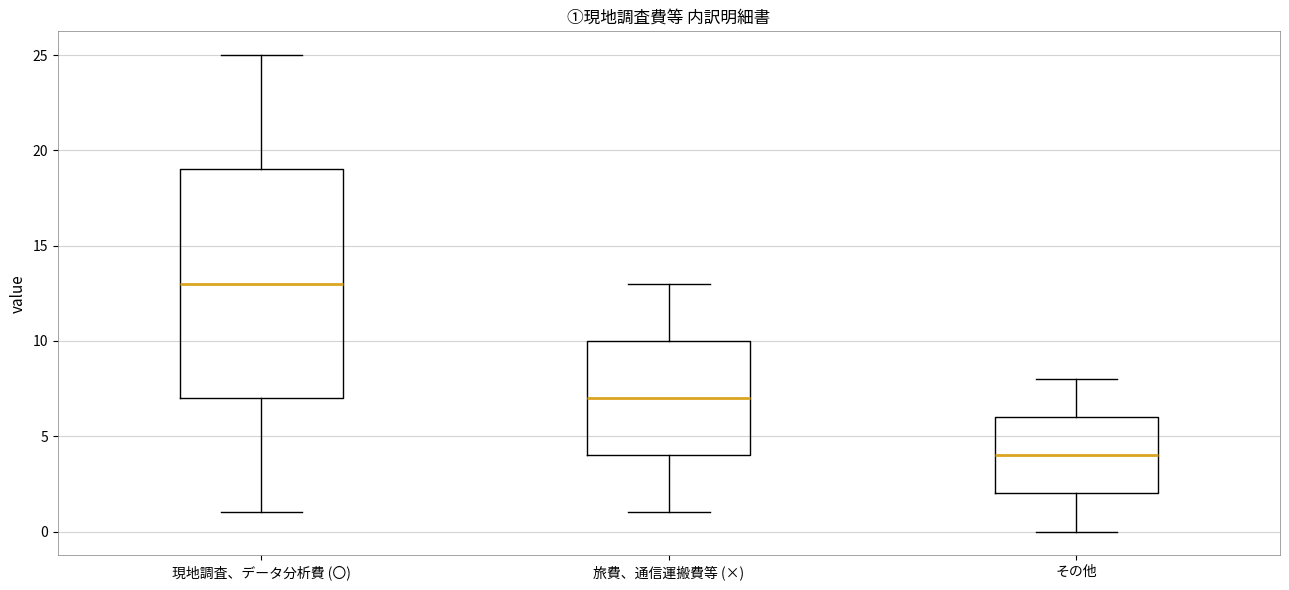

Where is the lower edge of the box for その他 on the y-axis? The values are not printed on the chart, so give them approximately, as read against the axis.

2